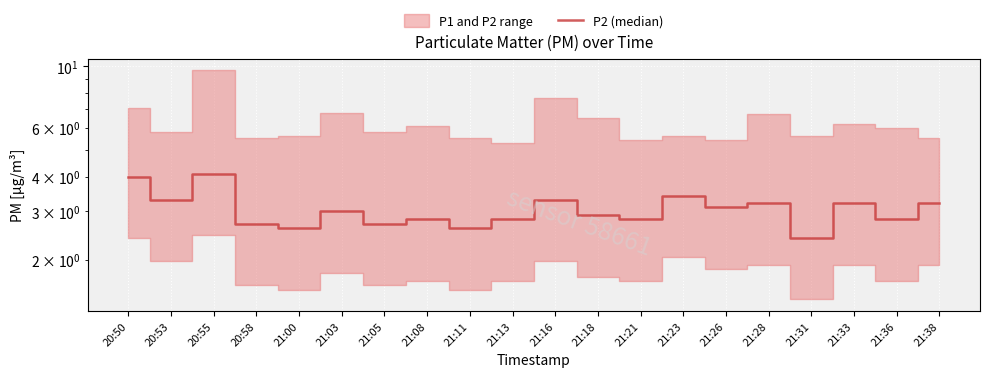

At which category does the data reach its first local peak?

20:55